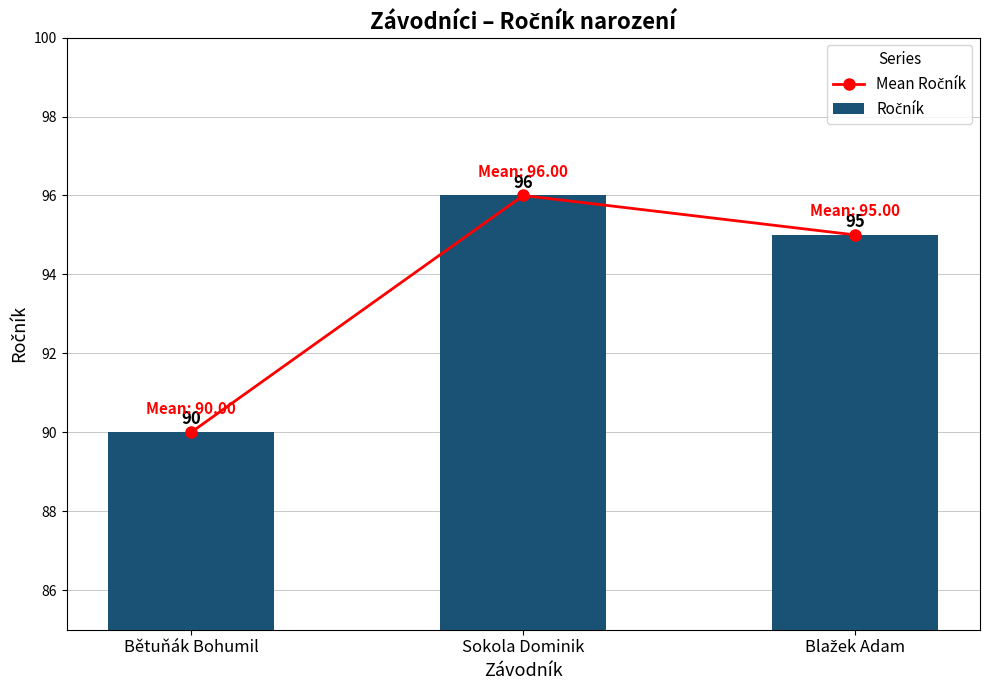

The Ročník series shows 95 at Blažek Adam. True or false?

True